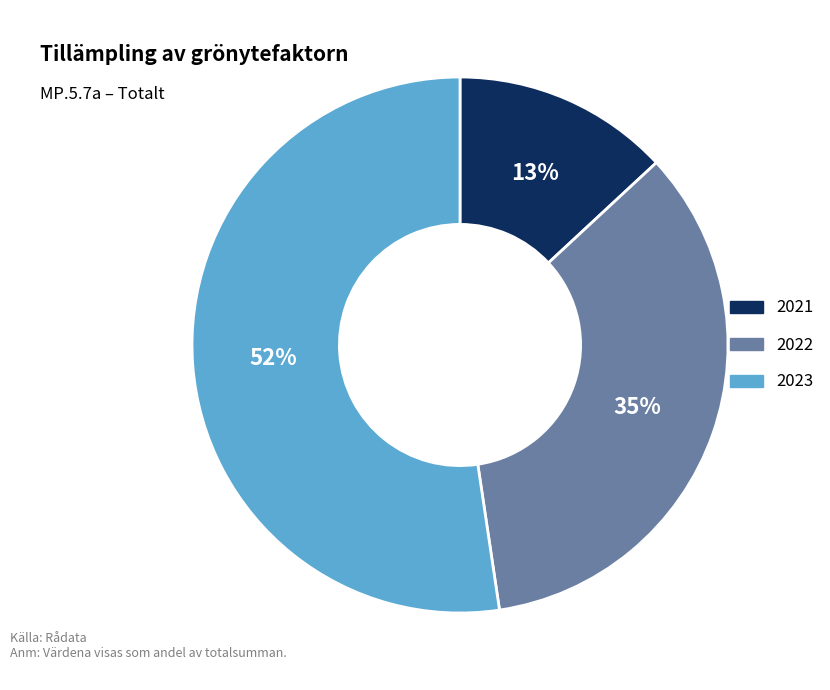

What percentage is the 2022 slice, to the nearest percent?

35%